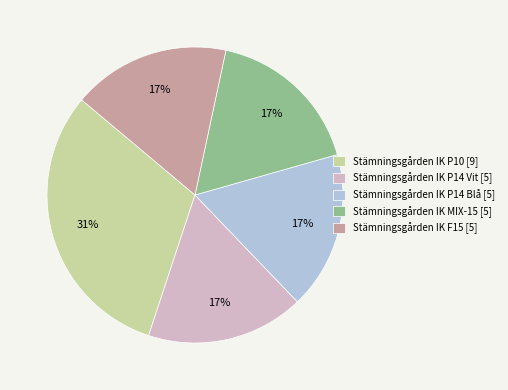

How many segments does this pie chart have?

5